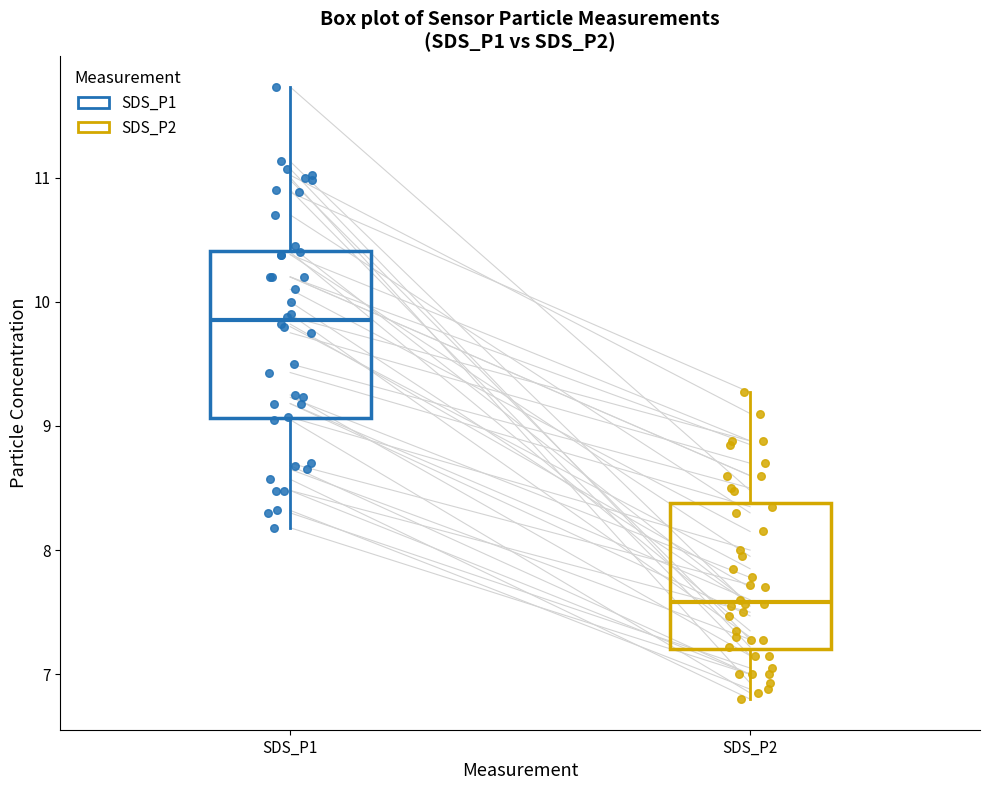

Reading left to right, read every box against the y-axis: the position of its median line, the range the box covers, and the ends of its whiskers. The values are not printed on the chart, so give them approximately, as read against the axis.

SDS_P1: median 9.9, box 9.1 to 10.4, whiskers 8.2 to 11.7
SDS_P2: median 7.6, box 7.2 to 8.4, whiskers 6.8 to 9.3